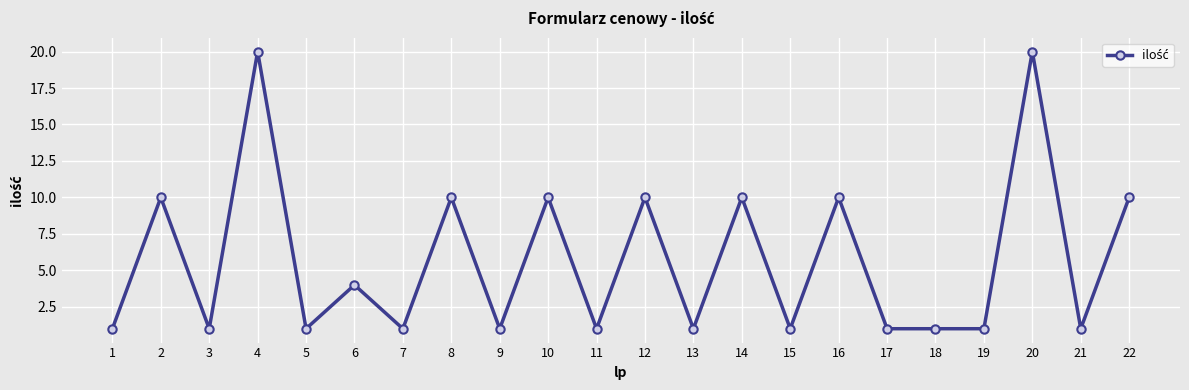

The value at 2 is 13. True or false?

False